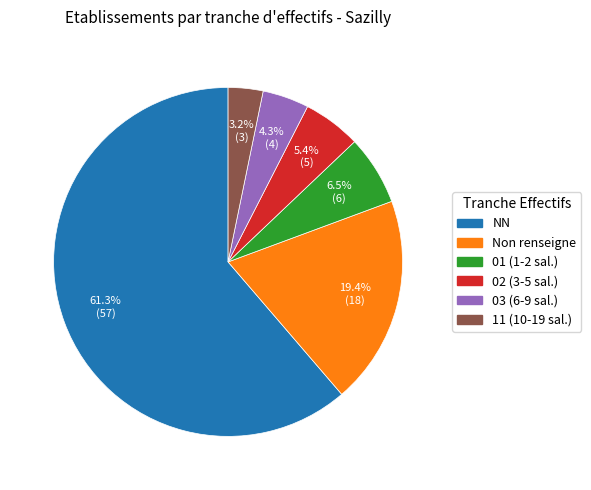

Is there any slice that represents more than half of the pie?

Yes